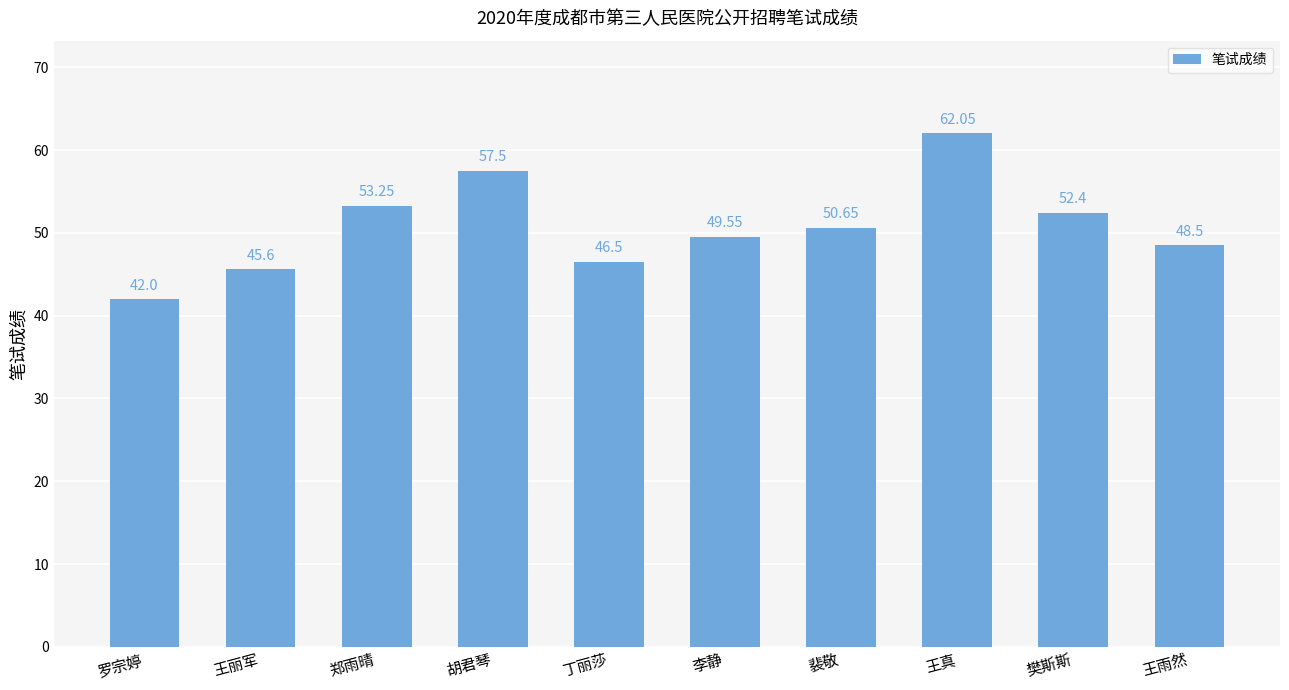

What is the label of the 4th bar from the right?

裴敬